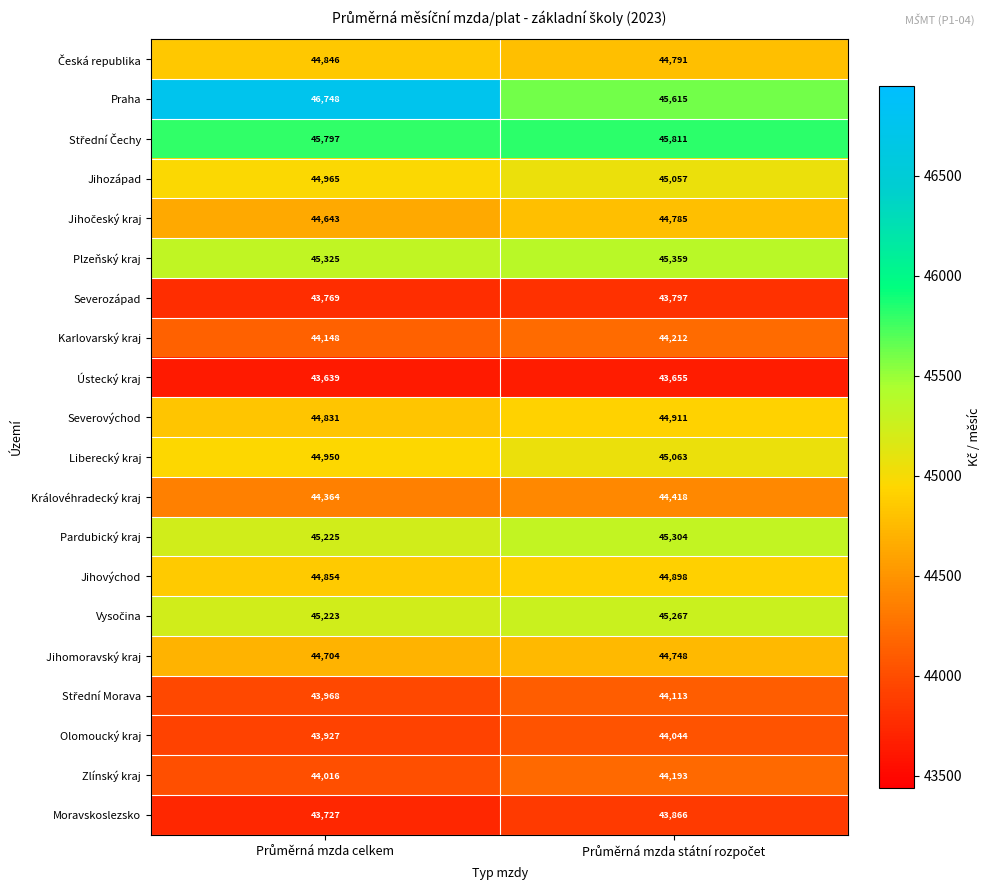

Which series has the largest total across all categories?

Praha